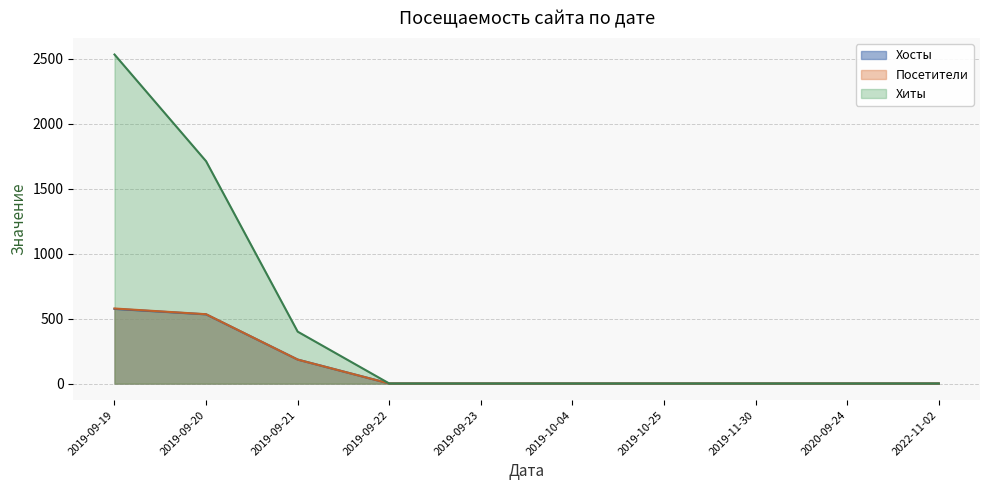

What is the sum of the Хиты values at 2020-09-24 and 2019-09-19?

2533